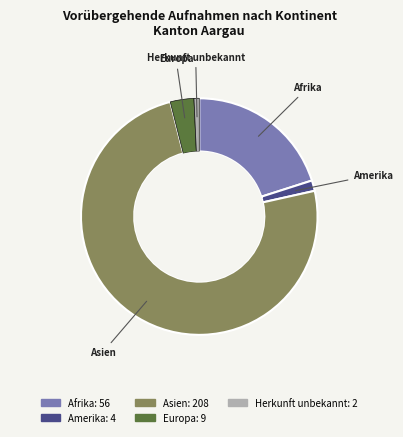

What is the ratio of the value at Afrika to the value at Europa?

6.2